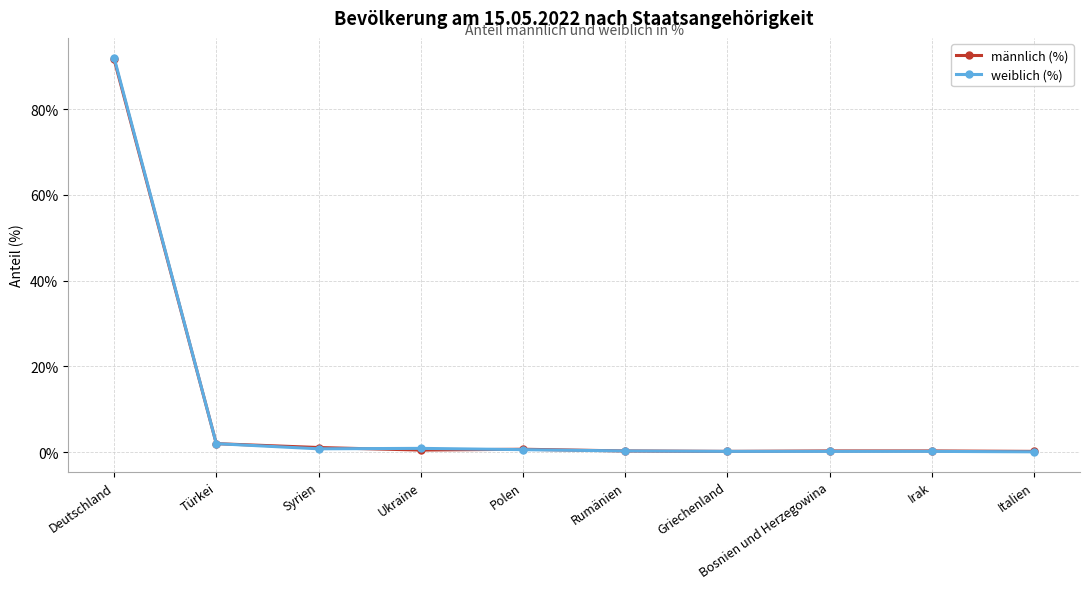

What is the total value across all series at Türkei?

4.0